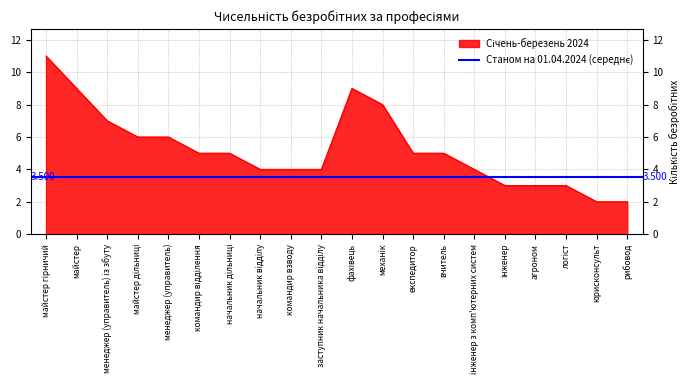

True or false: the data shows 7 at менеджер (управитель) із збуту.

True